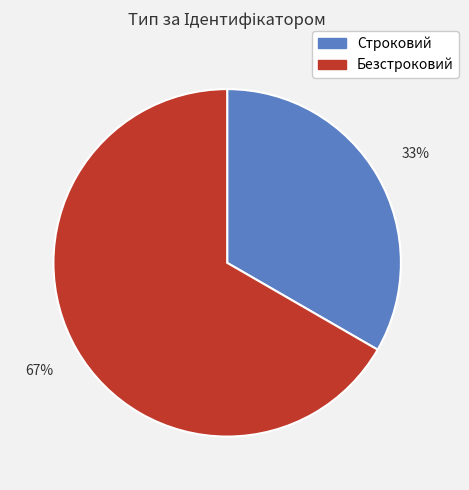

Which has a higher value, Строковий or Безстроковий?

Безстроковий